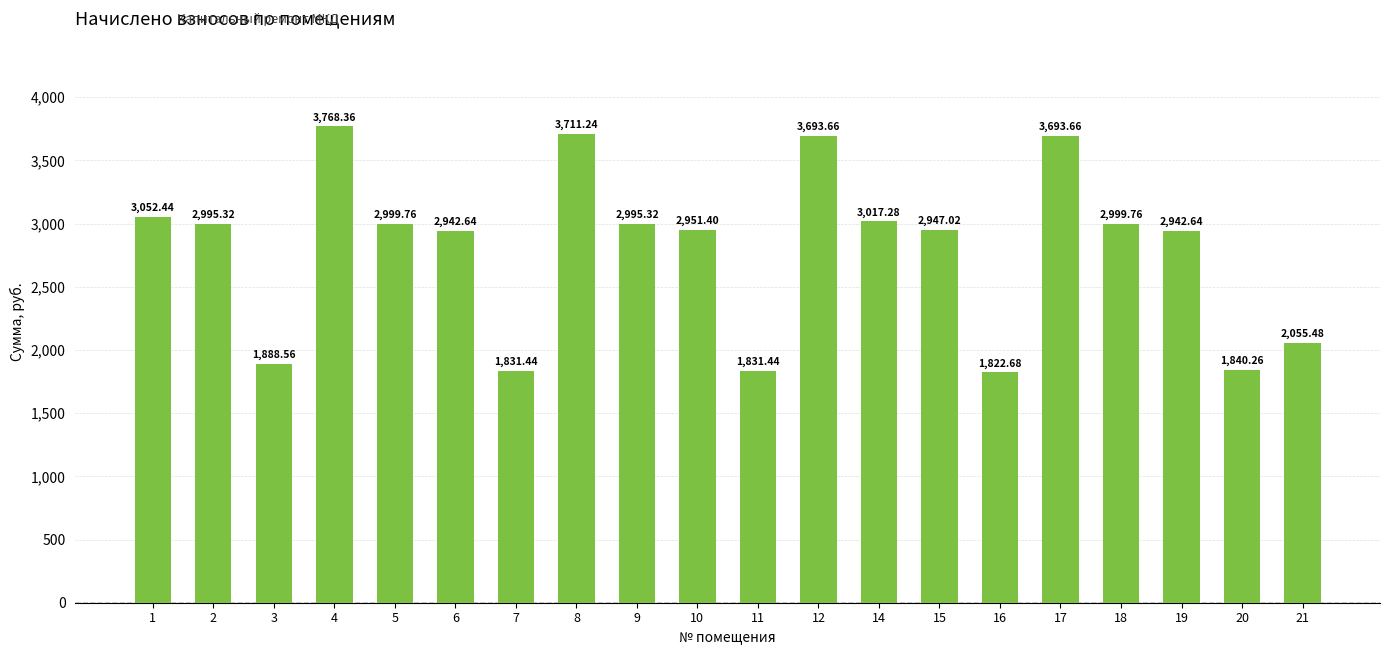

What is the difference between the maximum and minimum values?

1945.7